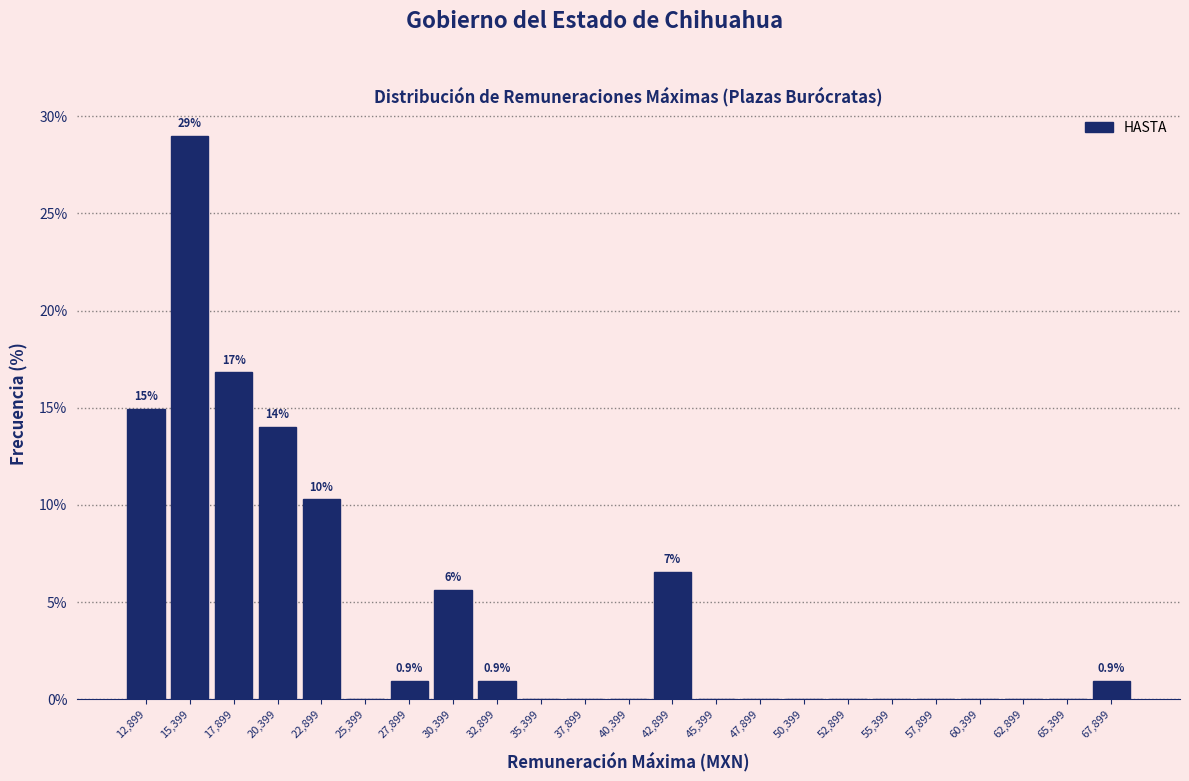

Over which range of the x-axis is the bar tallest?

14000 to 16500